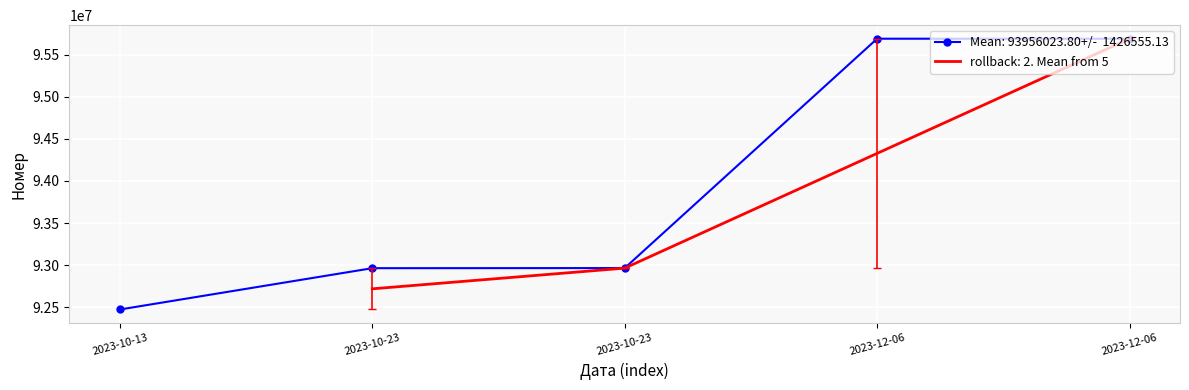

The chart shows a value of 92963598 at 2023-10-23. True or false?

True